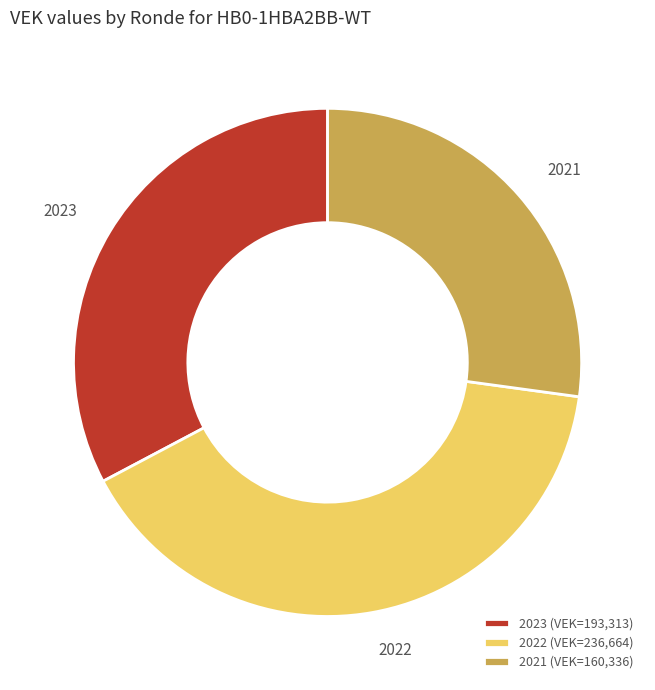

Count the number of slices in the pie.

3